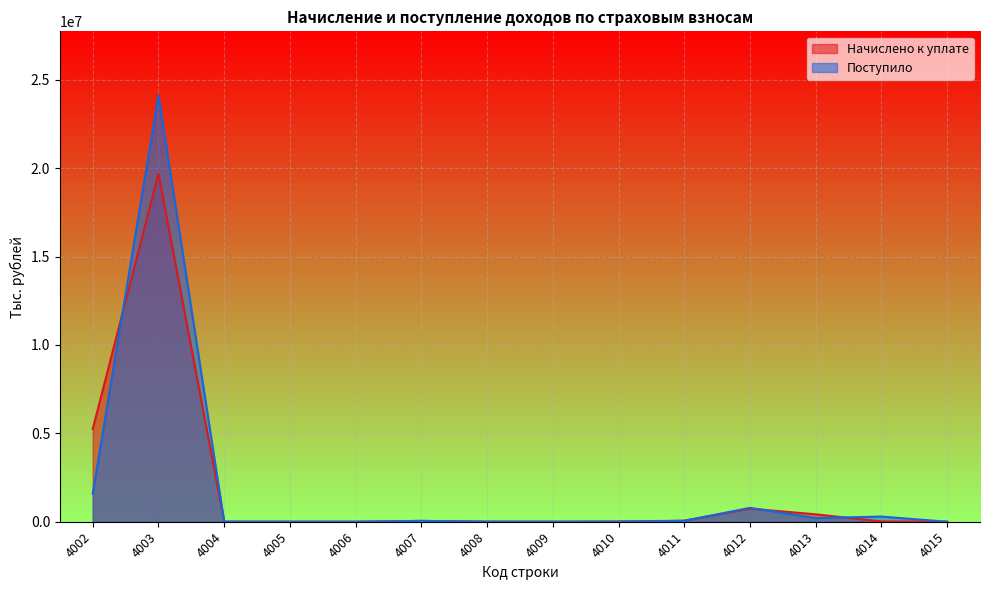

How many lines are shown in the chart?

2